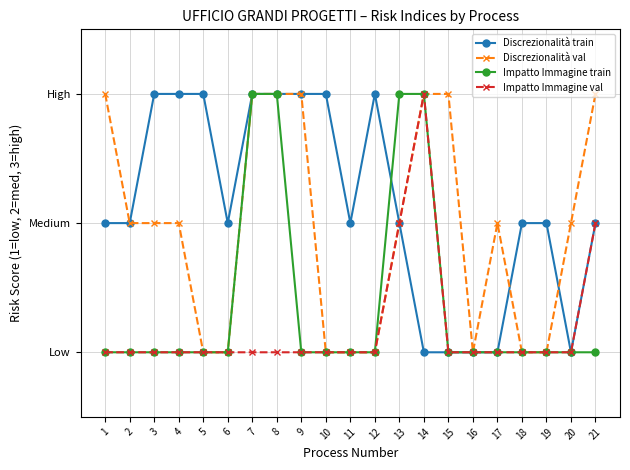

Is this an area chart (filled region under the line)?

No